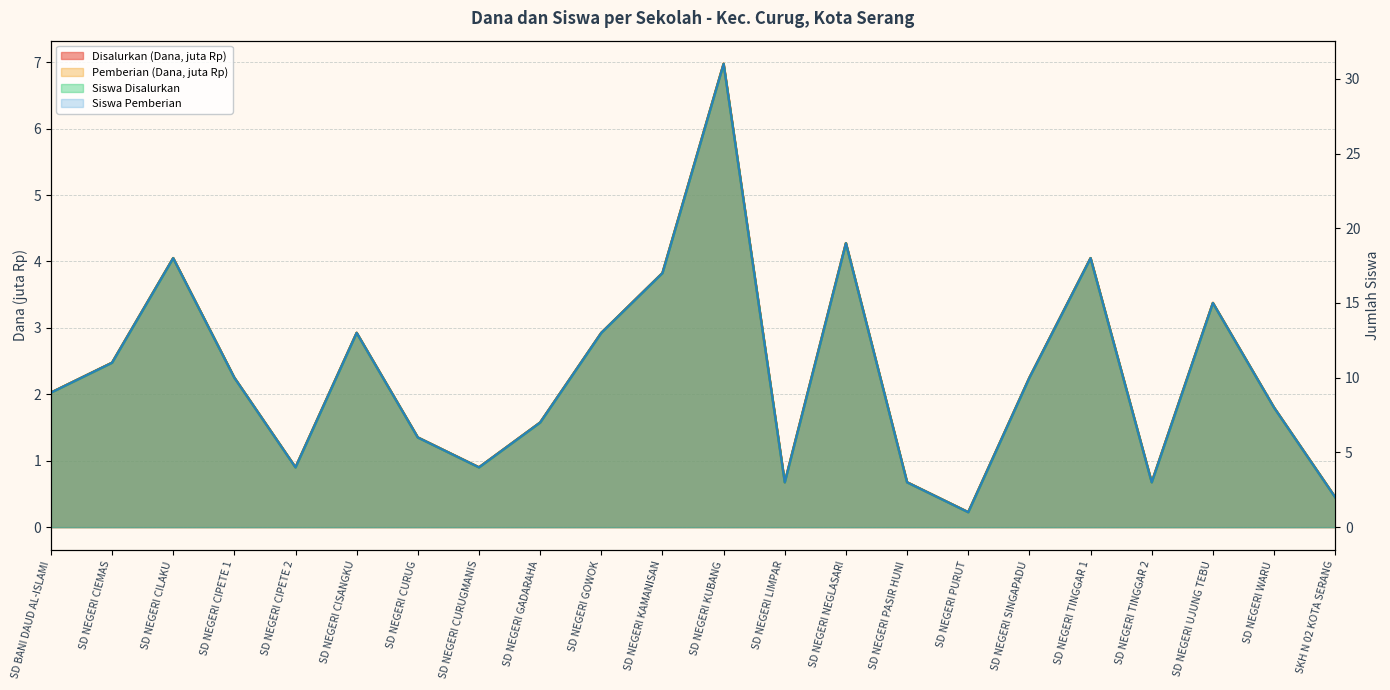

How many lines are shown in the chart?

4